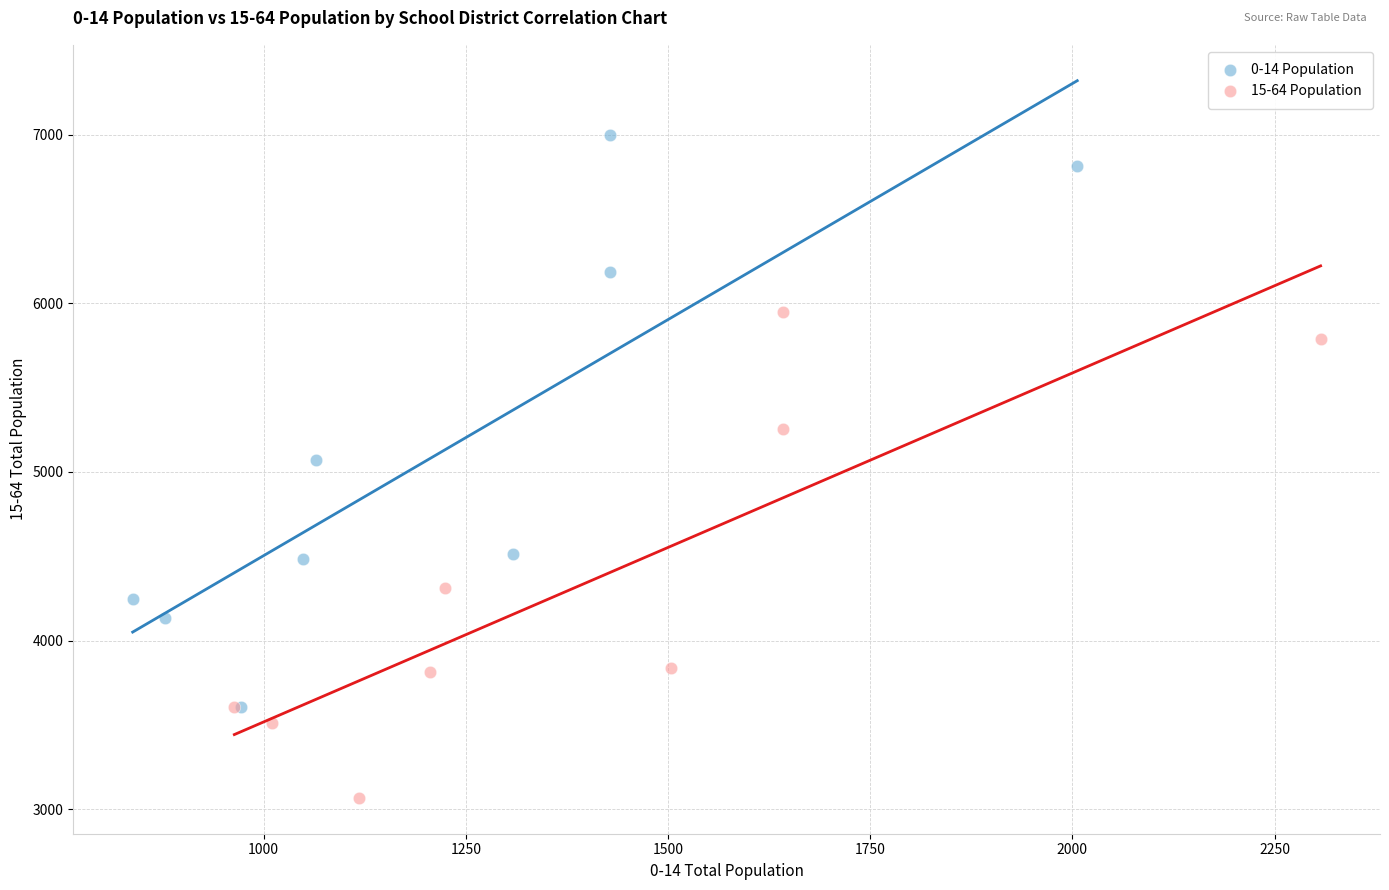

Which series has the largest Y range (max minus min)?

0-14 Population